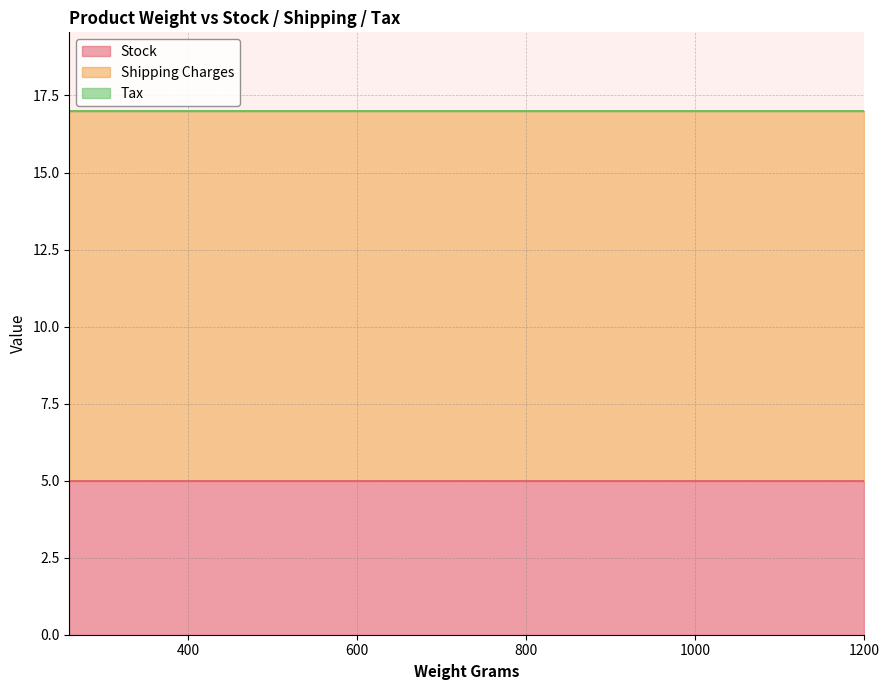

Which category has the highest value in the Tax series?

260